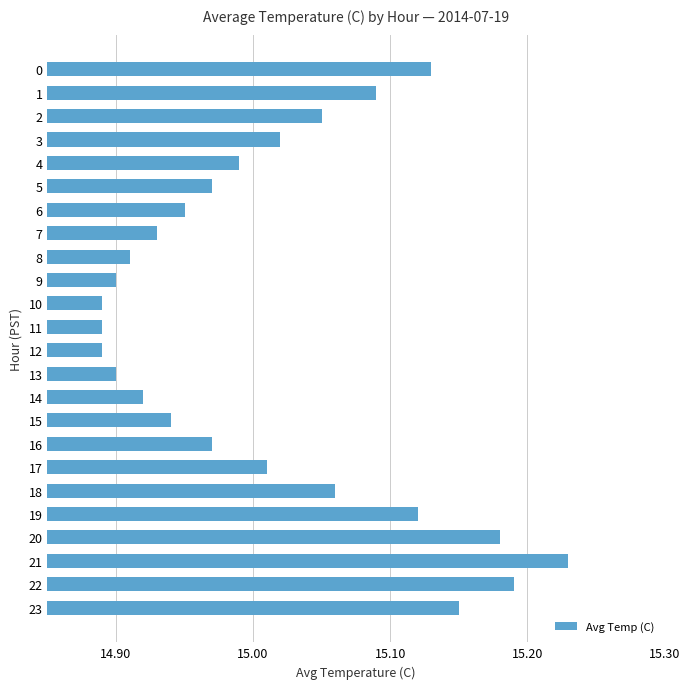

Approximately how many times larger is the value at 14 compared to 21?

1.0